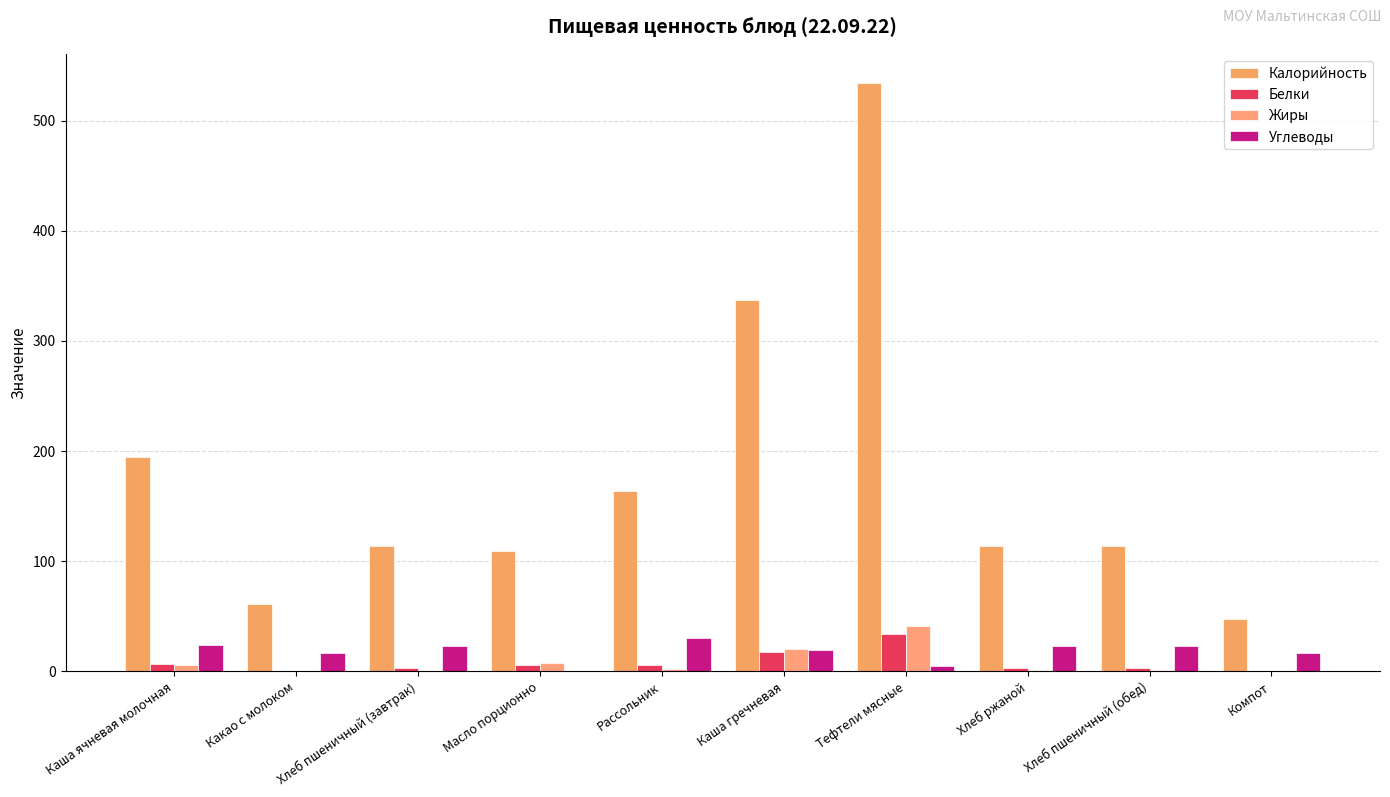

At how many categories does at least one series exceed 406?

1